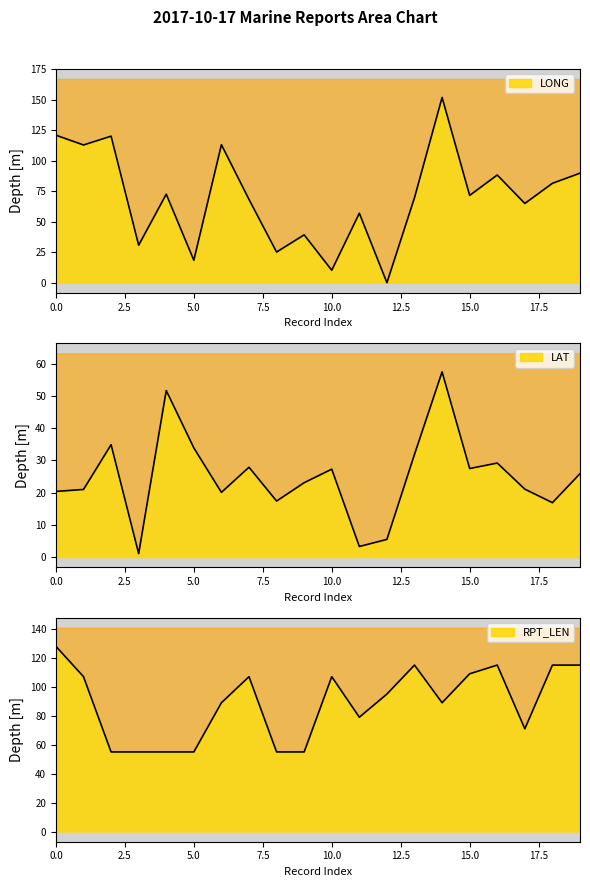

How many interior local valleys does the LONG series have?

8